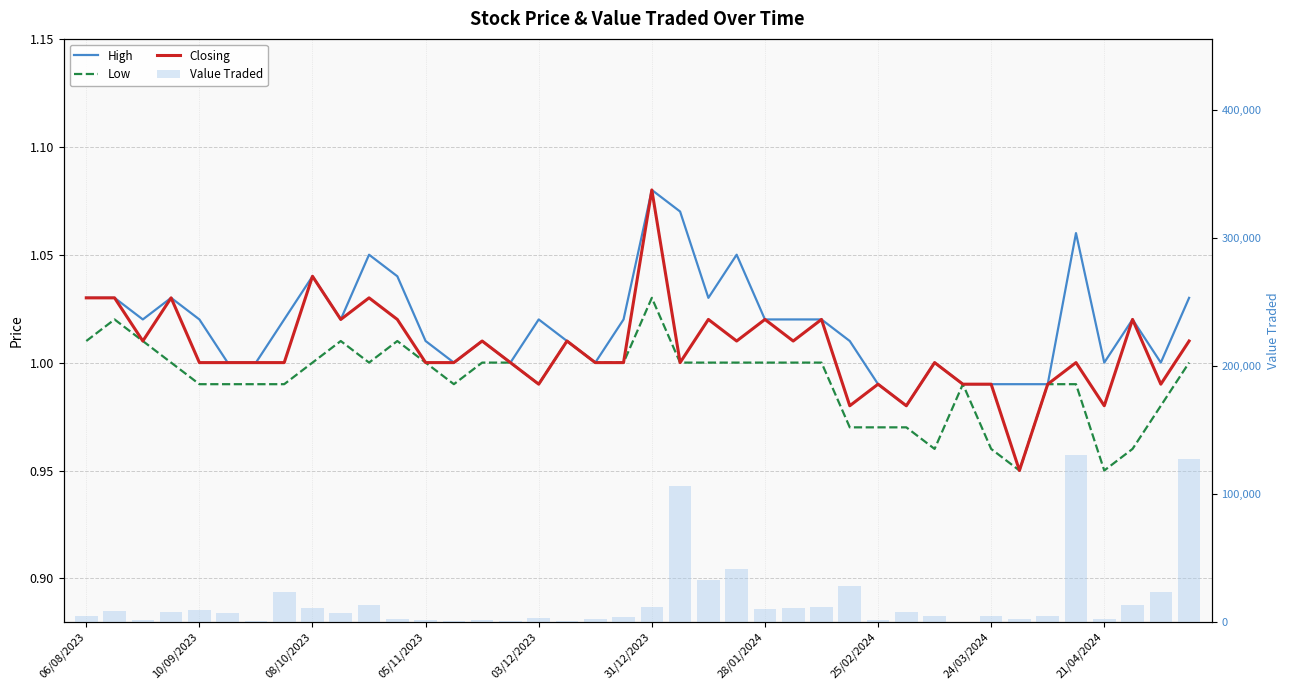

What is the value of the Value Traded bar at the 31st from the left?

4167.0